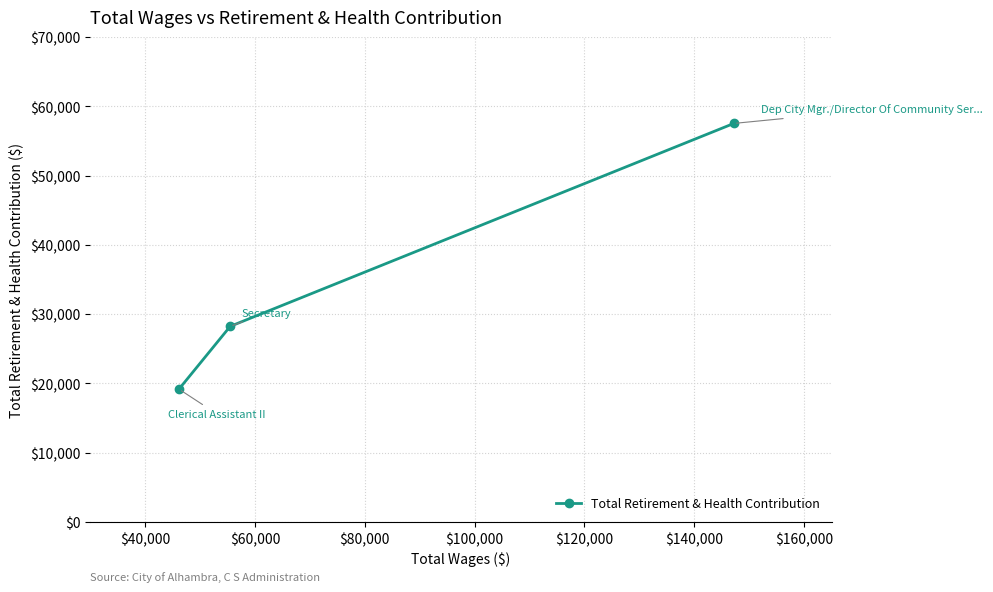

What is the average value?

34979